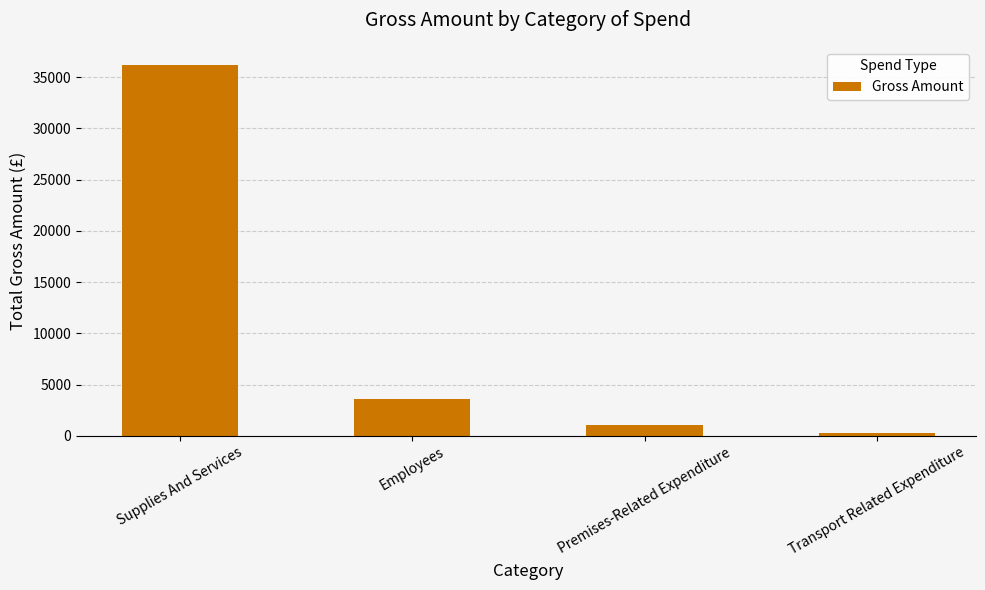

Where is the data nearest to the value 18230?

Employees